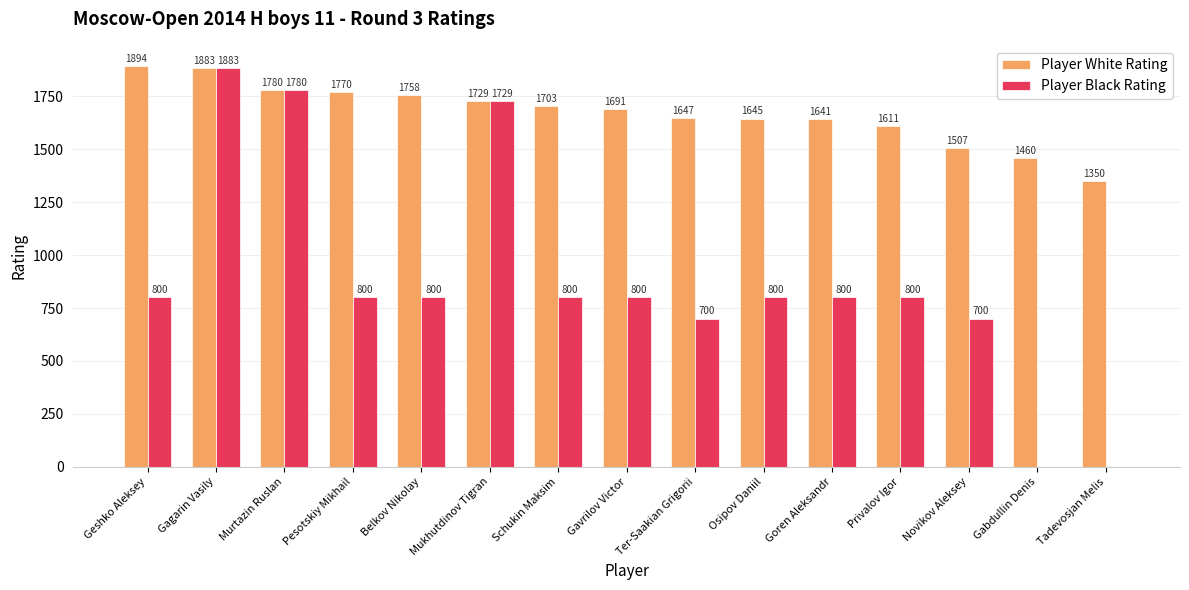

What is the sum of the Player Black Rating values at Murtazin Ruslan and Gagarin Vasily?

3663